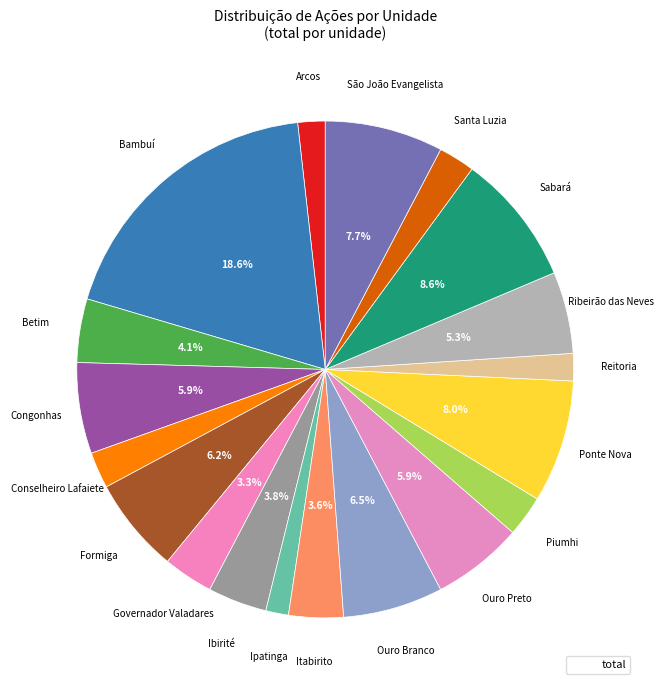

How many segments does this pie chart have?

19